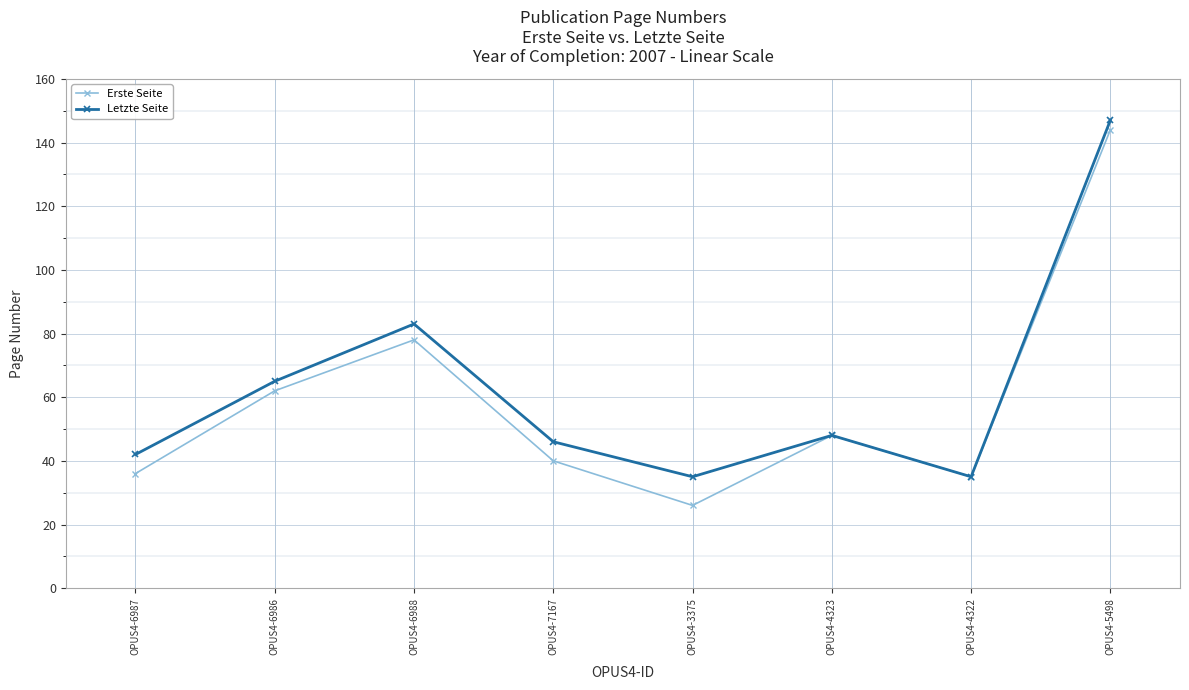

What is the maximum value shown in the chart?

147